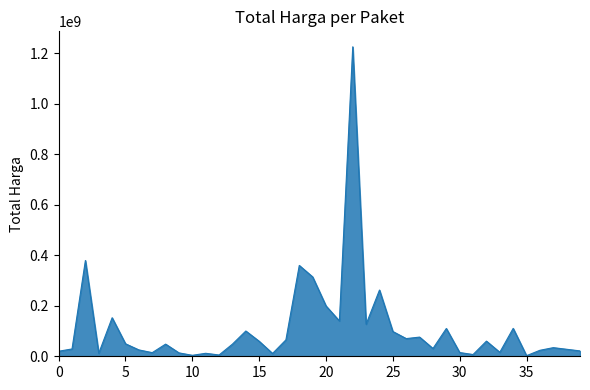

True or false: there are more than 0 points higher than both neighbors.

True